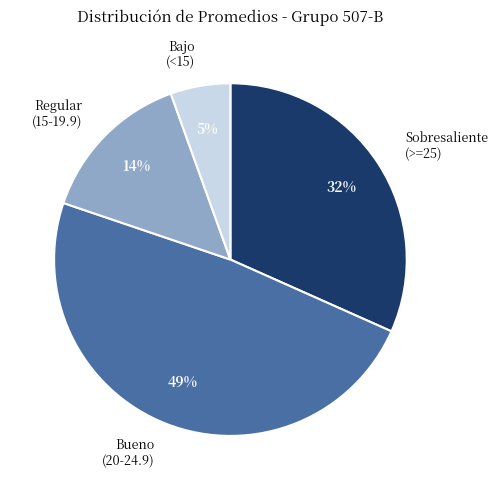

To the nearest percent, what is the average slice percentage?

25%